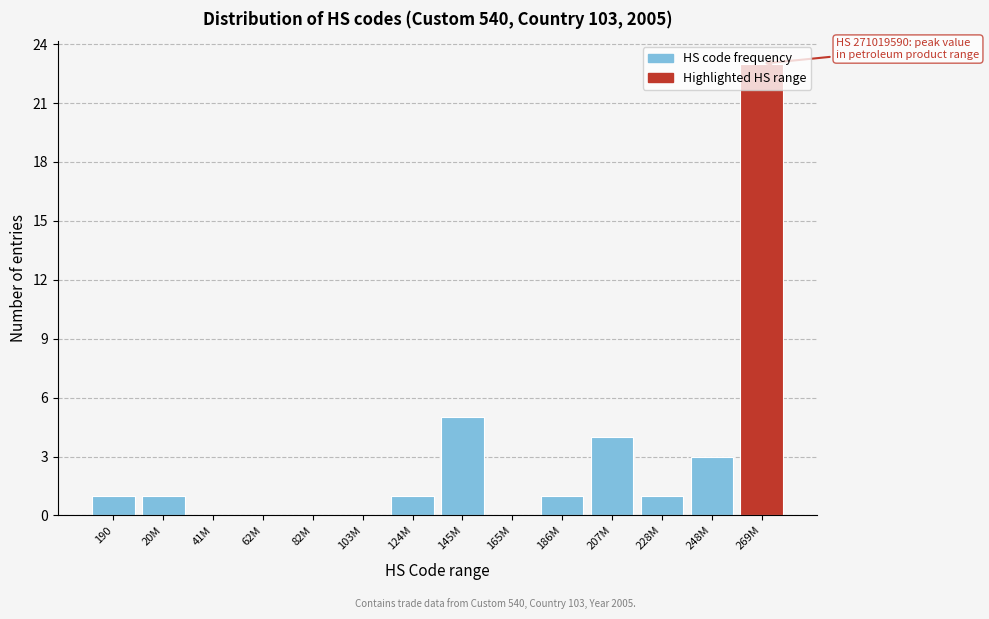

Where is the data nearest to the value 11?

145M